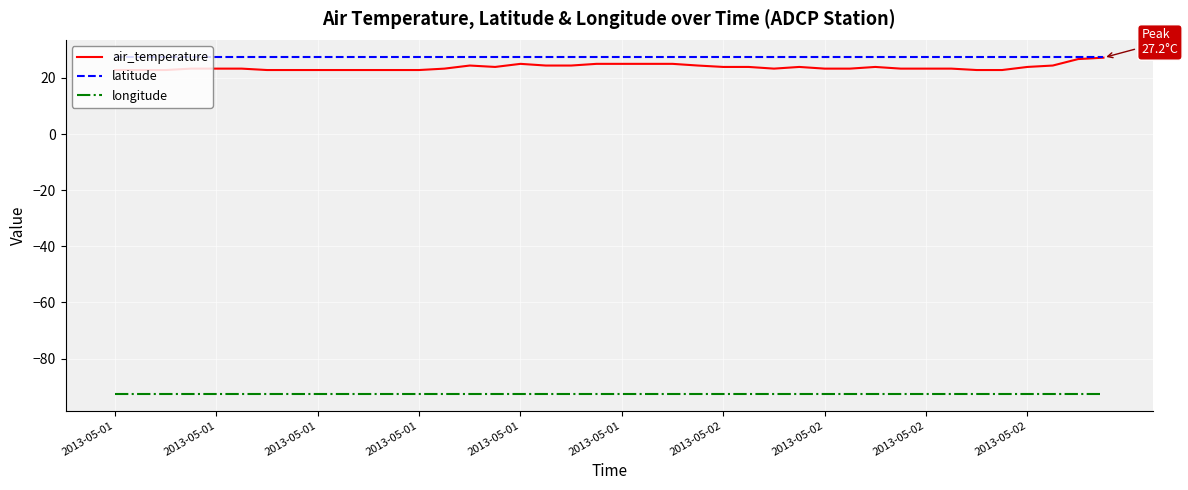

True or false: longitude and latitude cross at least once.

False